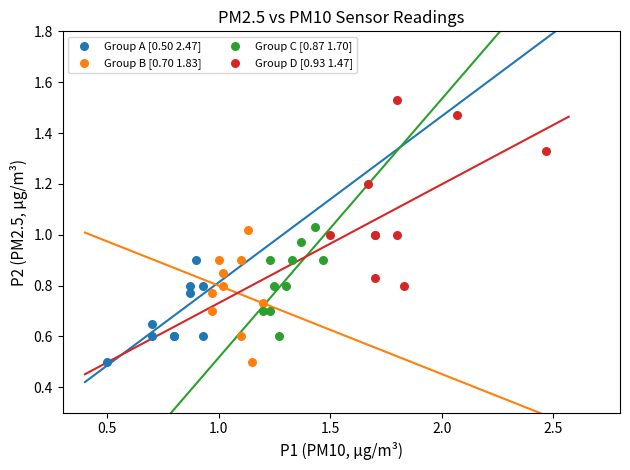

Which series contains the highest Y value?

Group D [0.93 1.47]